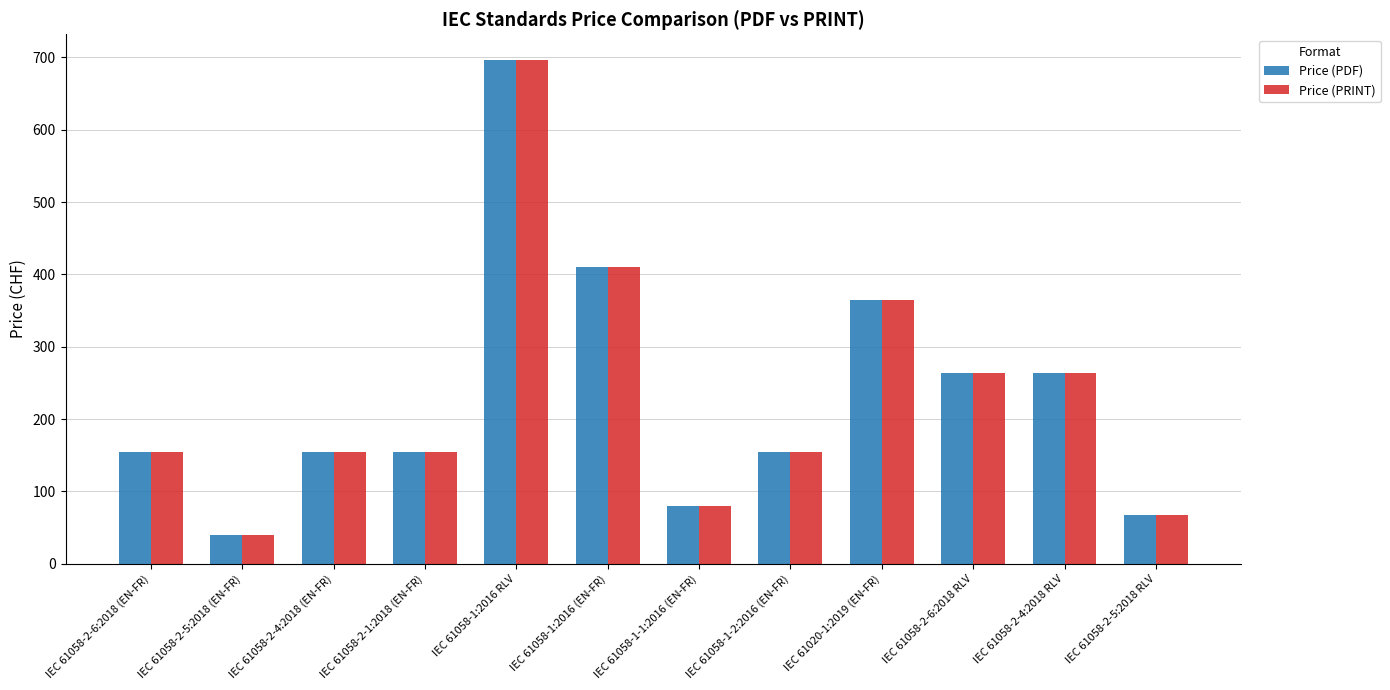

Reading left to right, list all the values displayed in this chart.

Price (PDF): 155	40	155	155	697	410	80	155	365	264	264	68
Price (PRINT): 155	40	155	155	697	410	80	155	365	264	264	68